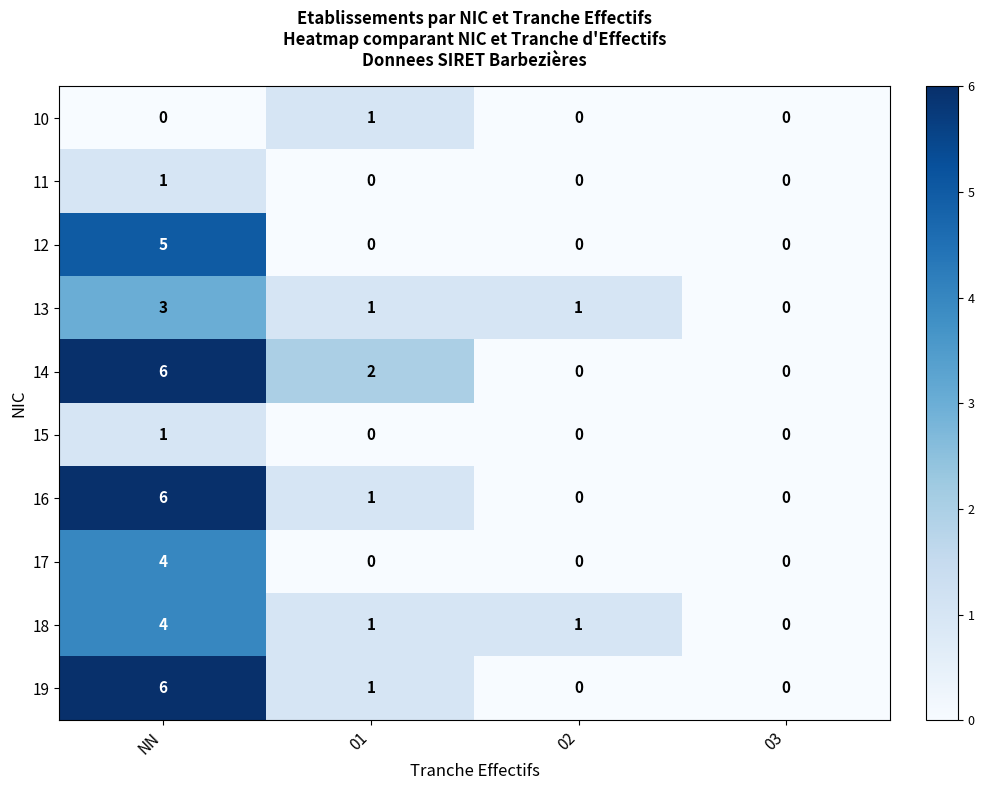

Is it true that 16 equals 1 at 01?

True